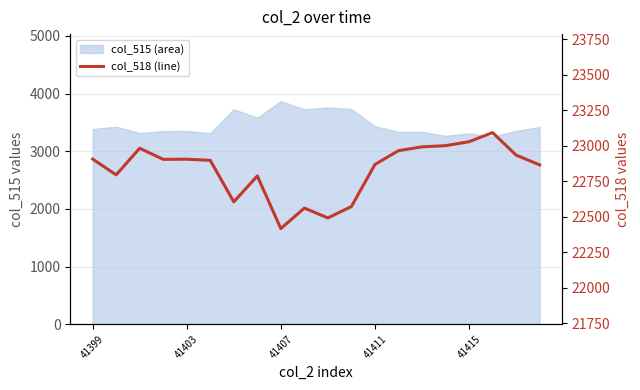

Where is the data nearest to the value 22754?

7